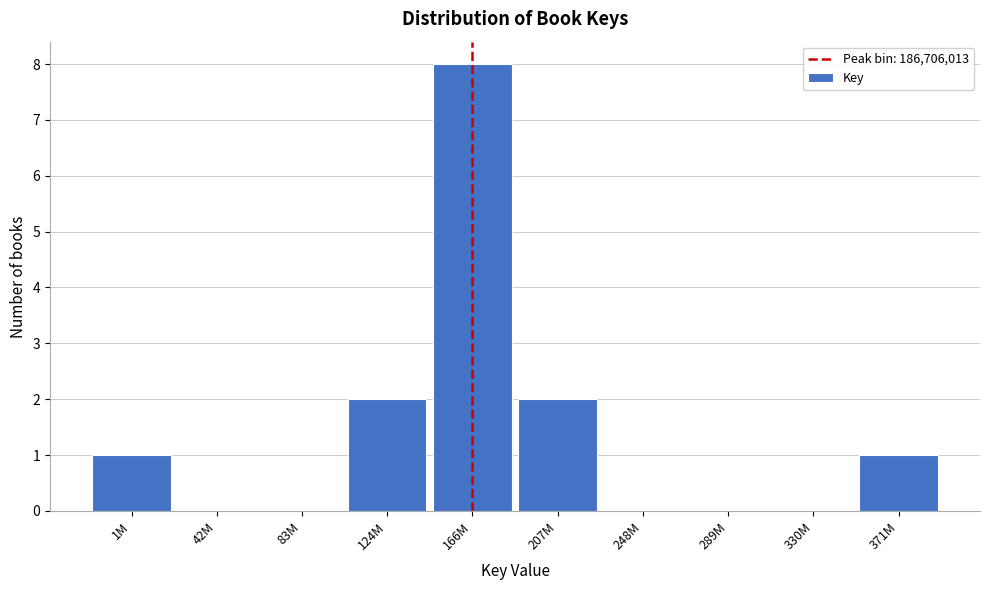

Reading left to right, extract all data points from this chart.

1M=1	42M=0	83M=0	124M=2	166M=8	207M=2	248M=0	289M=0	330M=0	371M=1